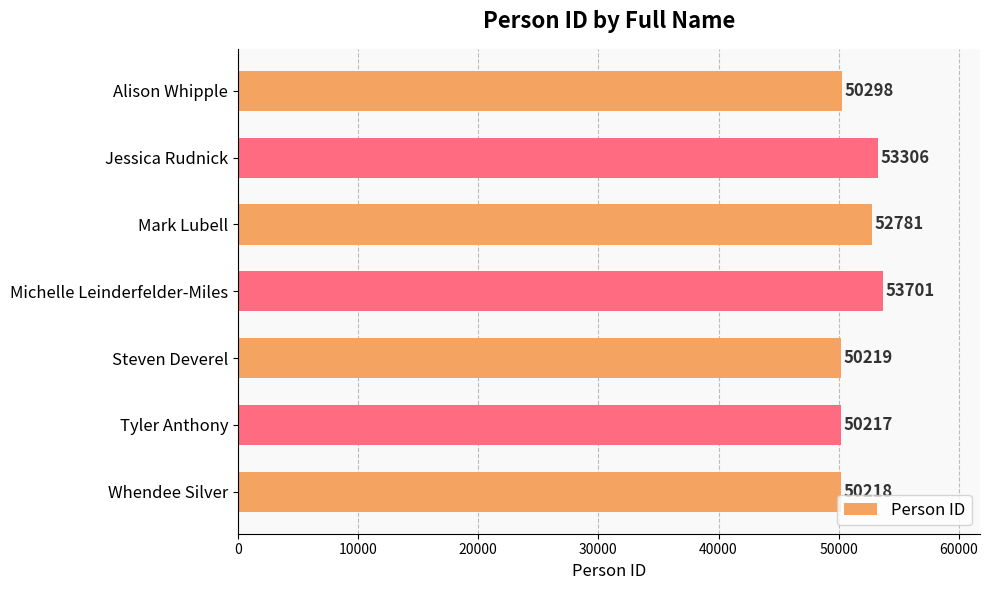

Approximately how many times larger is the value at Tyler Anthony compared to Mark Lubell?

1.0